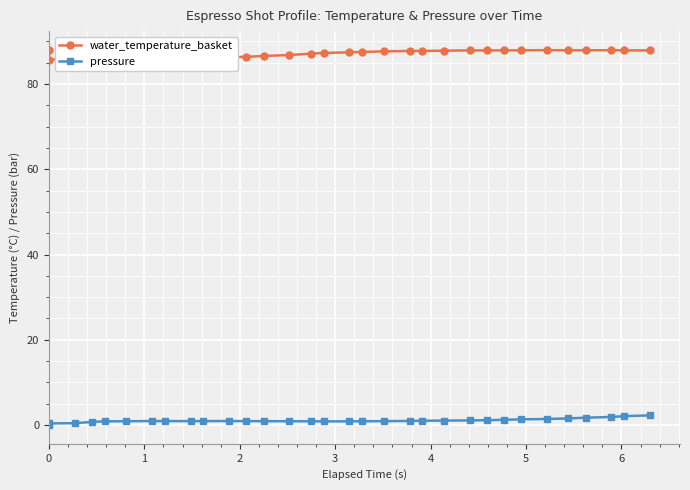

What is the average value of the water_temperature_basket series?

87.1